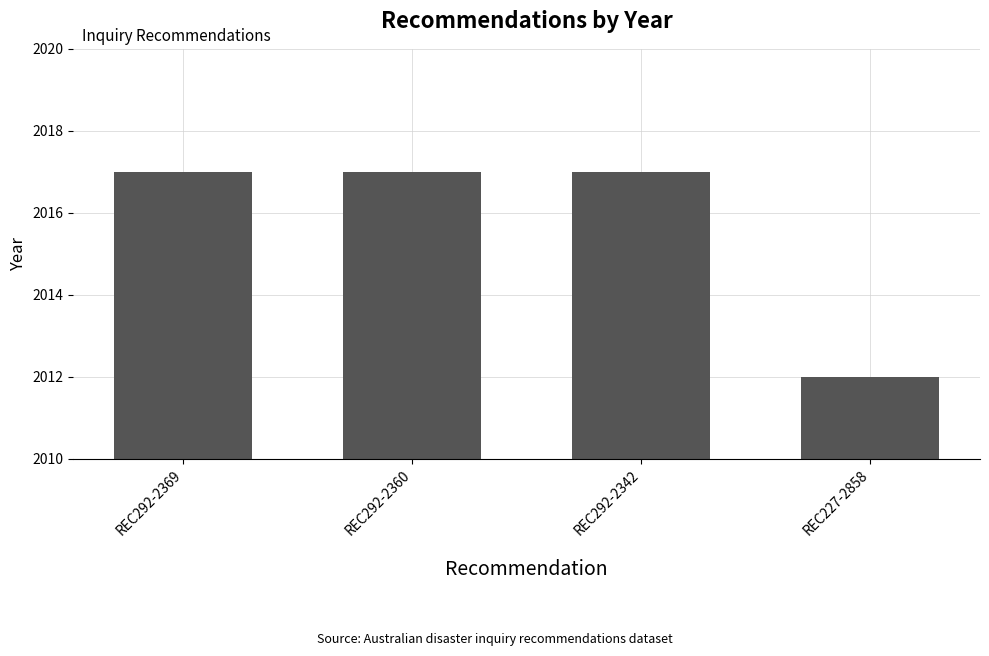

Where is the data nearest to the value 2014?

REC227-2858